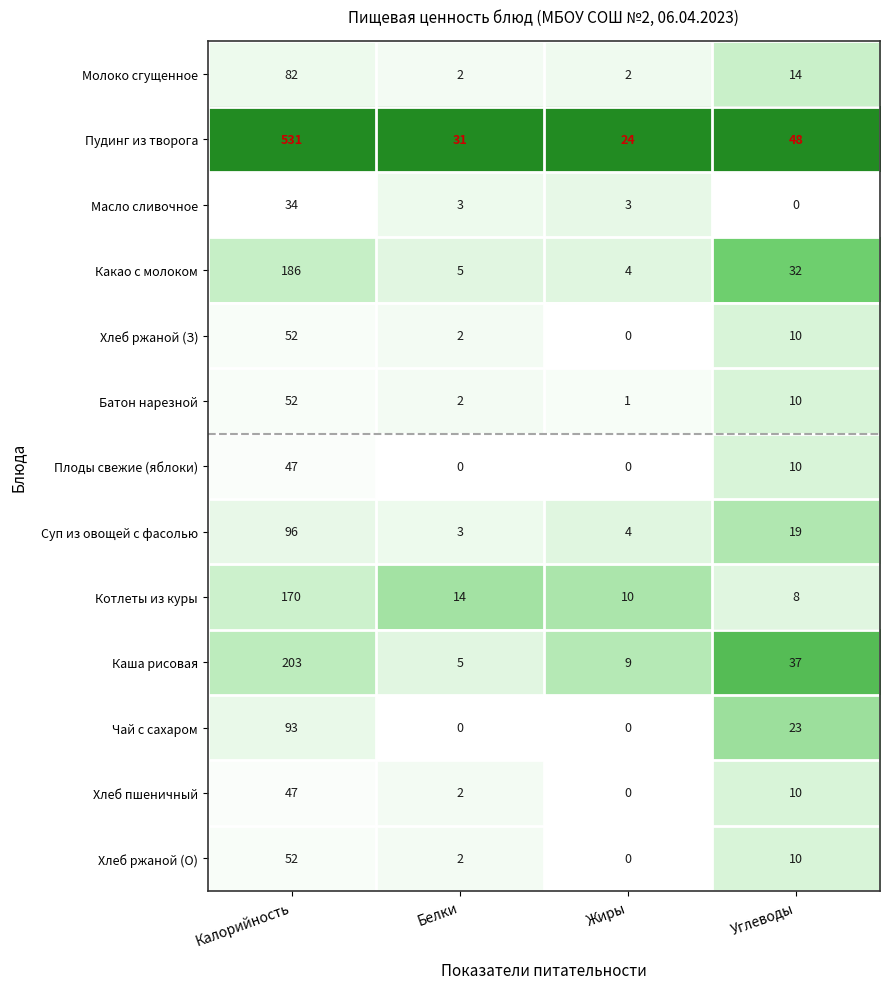

What is the maximum value for Хлеб ржаной (О)?

52